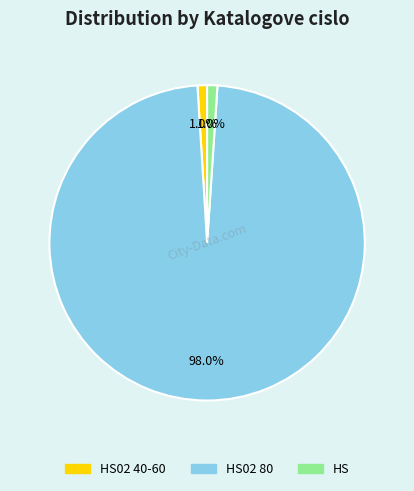

Count the number of slices in the pie.

3